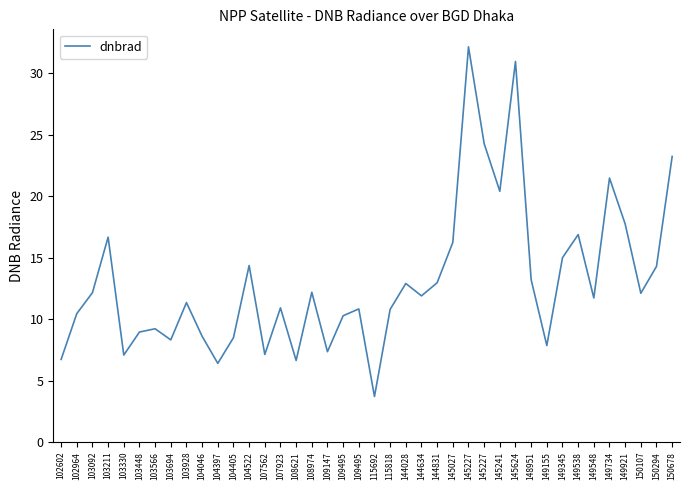

Reading left to right, transcribe all the data shown in this chart.

6.7	10.4	12.1	16.7	7.1	8.9	9.2	8.3	11.3	8.6	6.4	8.5	14.4	7.1	10.9	6.6	12.2	7.3	10.3	10.8	3.7	10.8	12.9	11.9	12.9	16.2	32.1	24.3	20.4	30.9	13.2	7.8	15.0	16.9	11.7	21.5	17.7	12.1	14.3	23.2